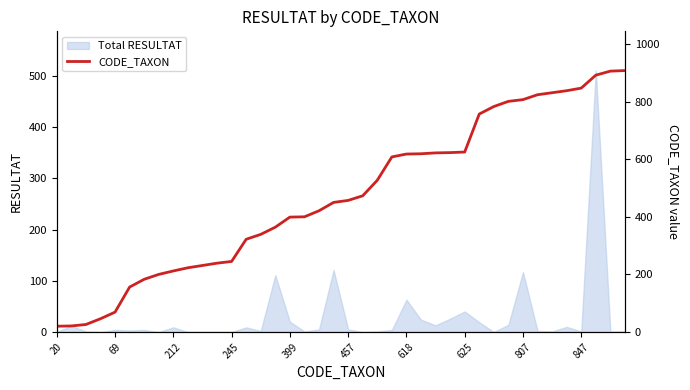

Reading right to left, transcribe all the data shown in this chart.

908	906	892	847	838	831	824	807	801	783	757	625	623	622	619	618	608	527	473	457	450	421	400	399	364	339	322	245	239	231	223	212	200	183	156	69	46	26	21	20